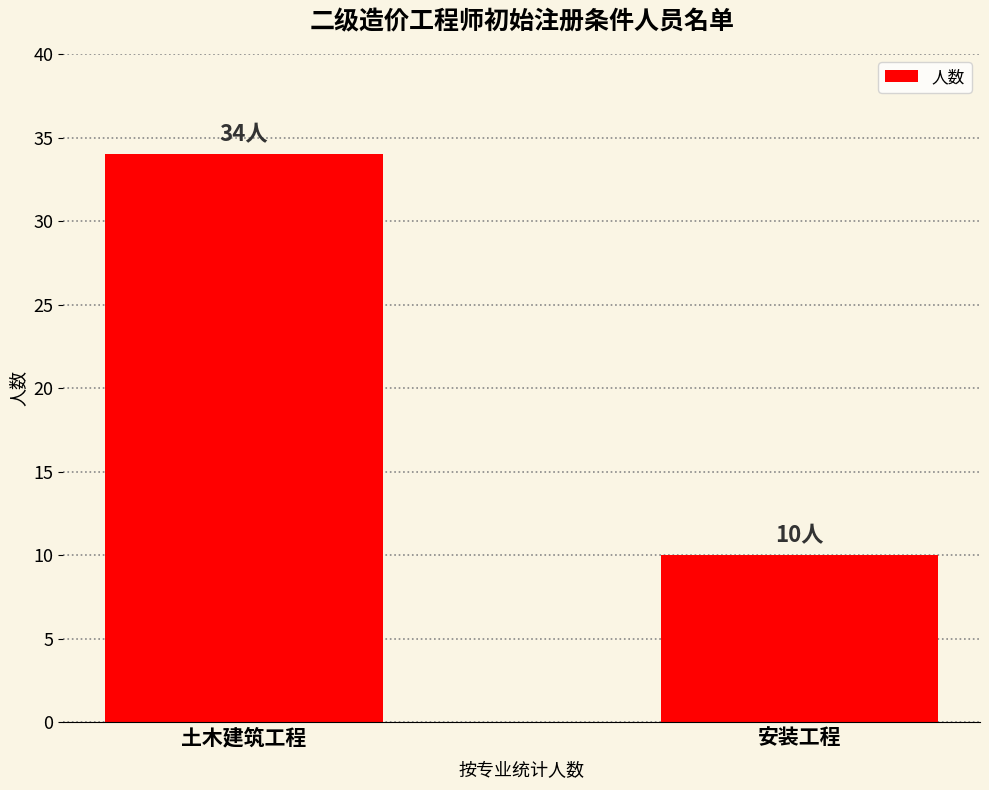

What is the change in value from 土木建筑工程 to 安装工程?

-24